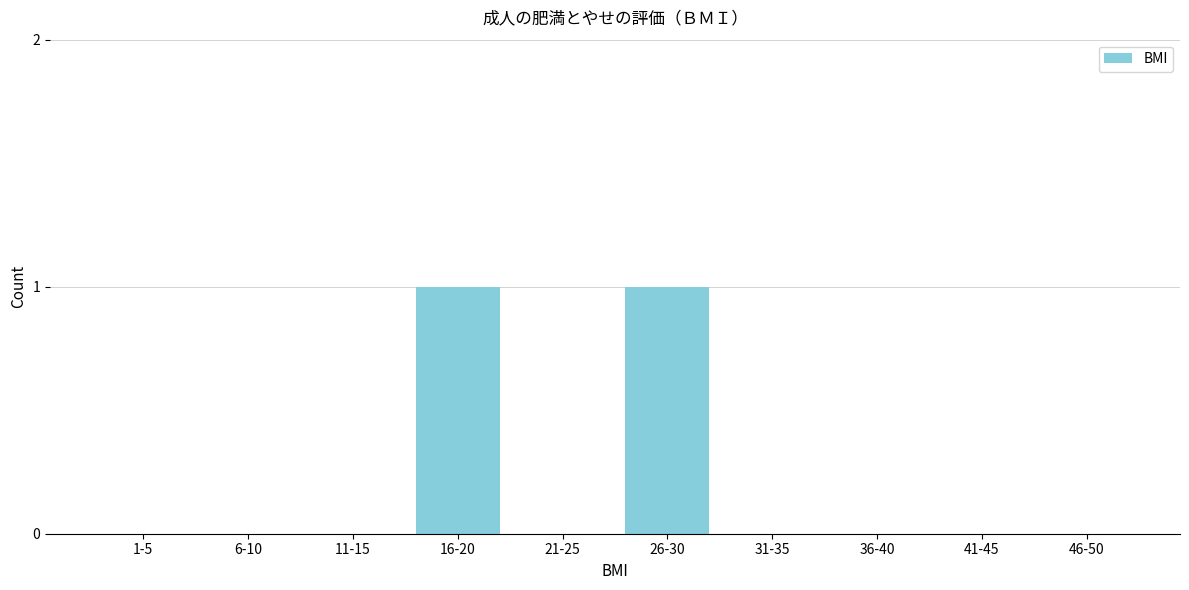

Reading right to left, what are all the values shown in this chart?

46-50=0	41-45=0	36-40=0	31-35=0	26-30=1	21-25=0	16-20=1	11-15=0	6-10=0	1-5=0